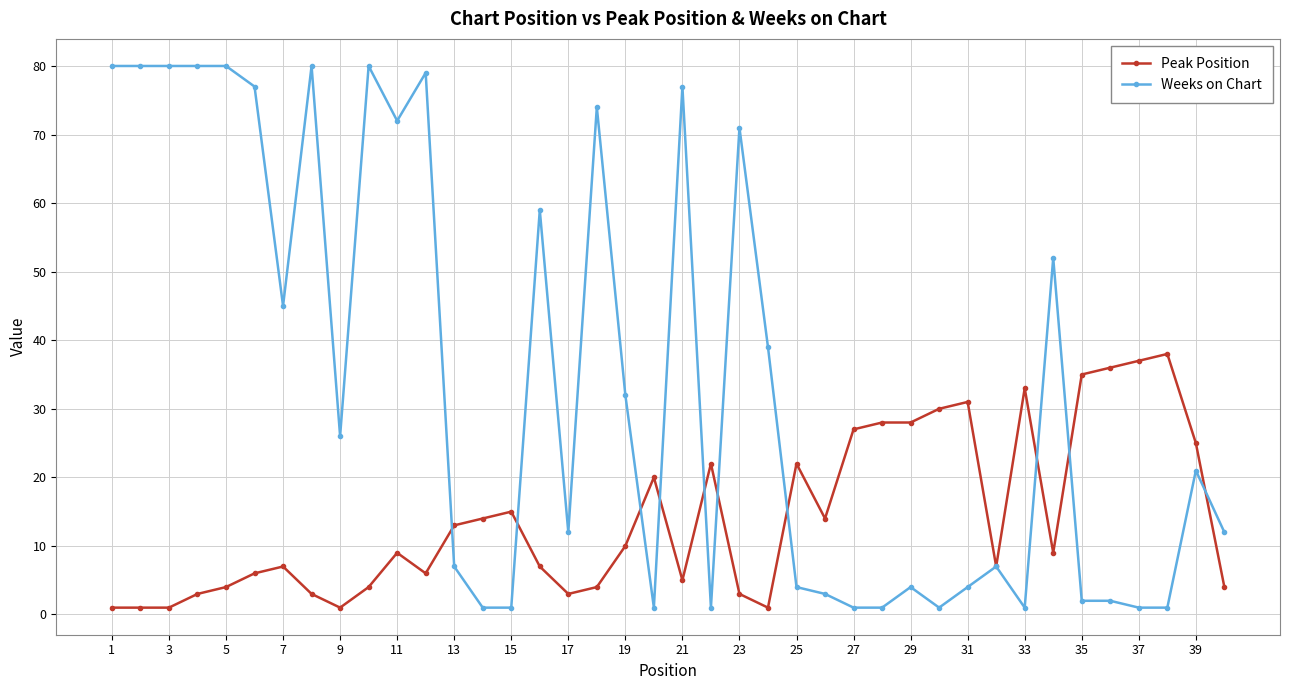

True or false: Weeks on Chart has more than 2 interior local peaks.

True